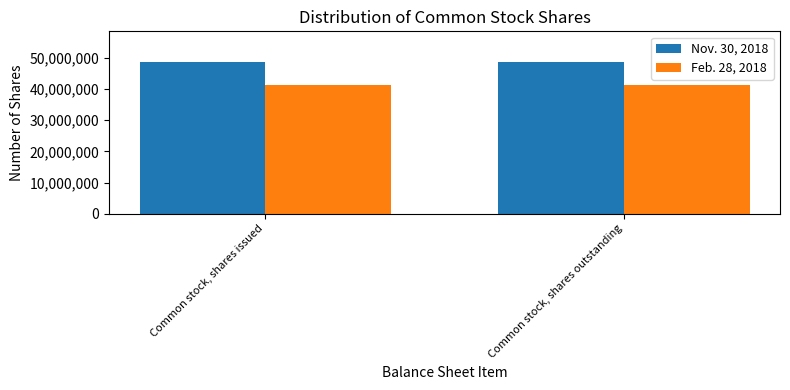

Reading right to left, list all the values displayed in this chart.

Nov. 30, 2018: 48801770	48801770
Feb. 28, 2018: 41437035	41437035